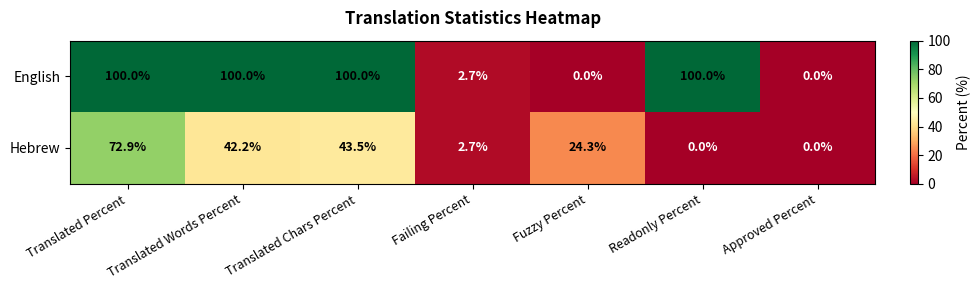

Which series has the largest total across all categories?

English